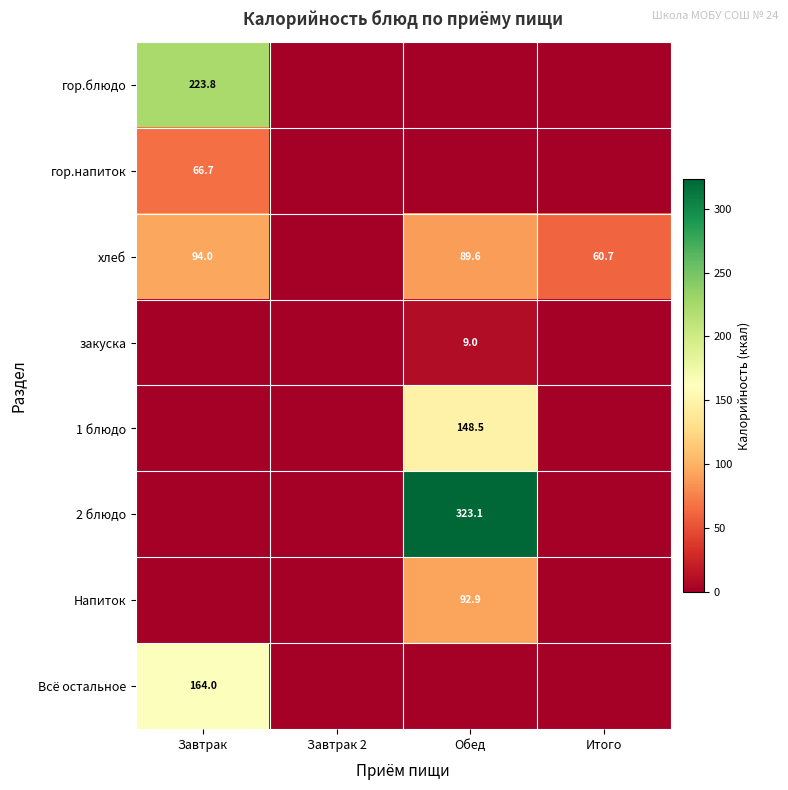

True or false: хлеб has a value of 57.6 at Обед.

False